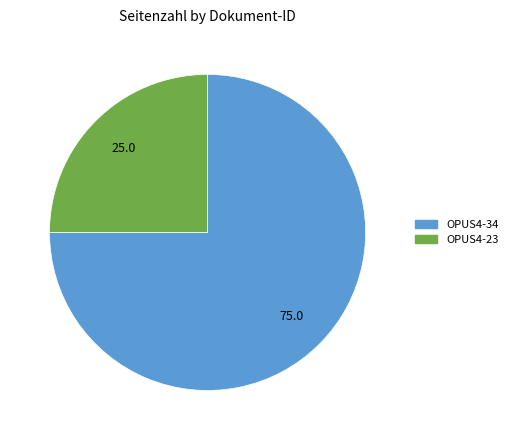

Approximately how many times larger is the value at OPUS4-34 compared to OPUS4-23?

3.0